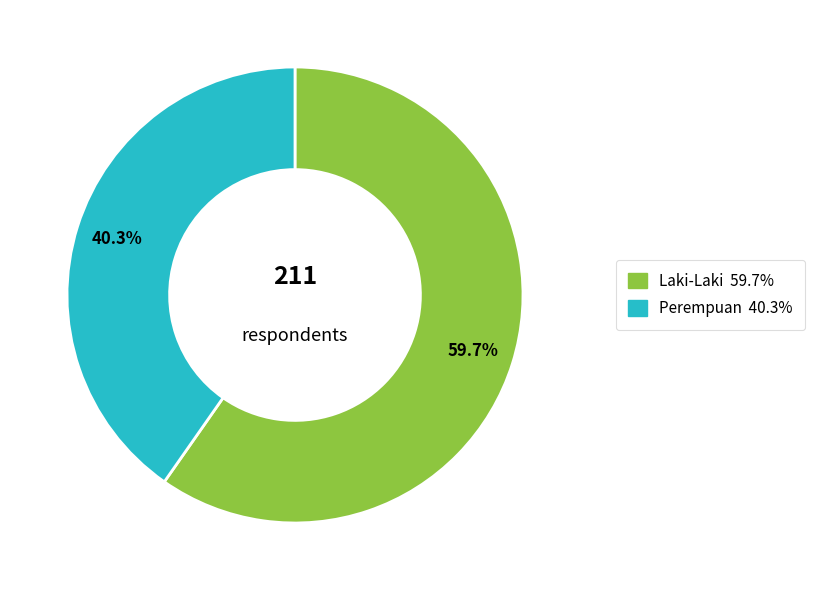

Which slice is the largest?

Laki-Laki